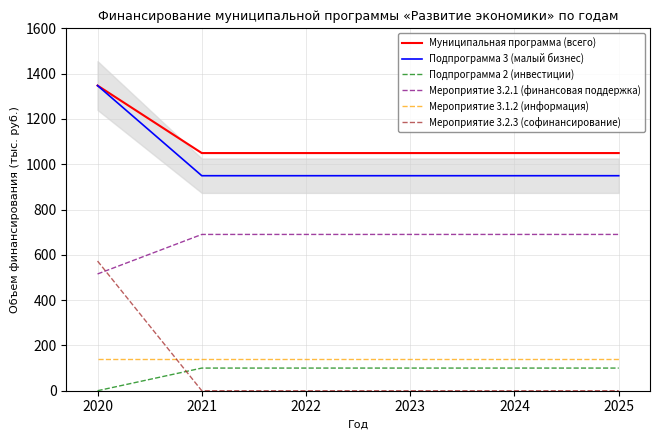

At which label does Мероприятие 3.1.2 (информация) reach its minimum?

2020